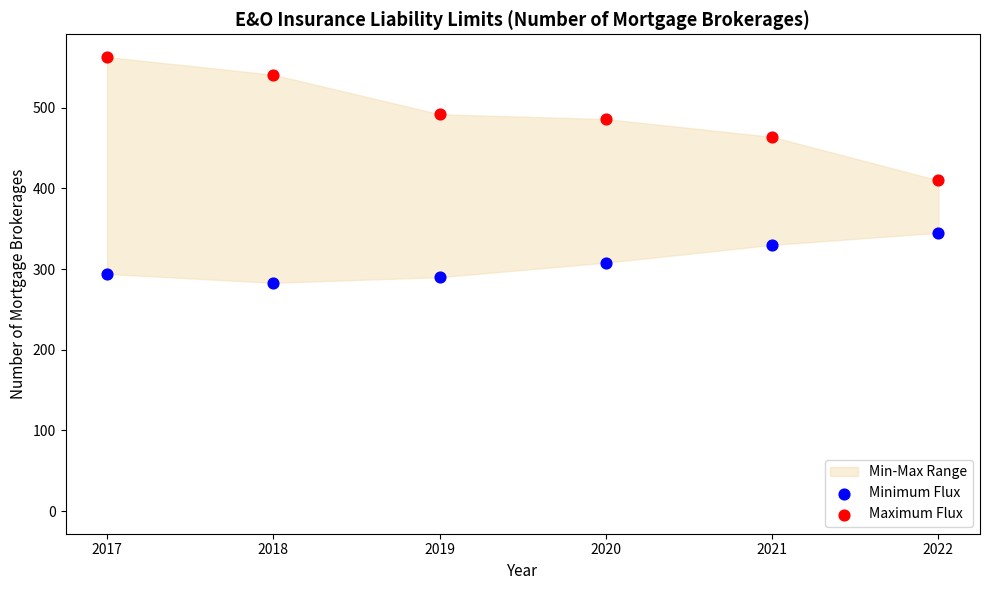

Which series reaches the maximum Y coordinate?

Maximum Flux